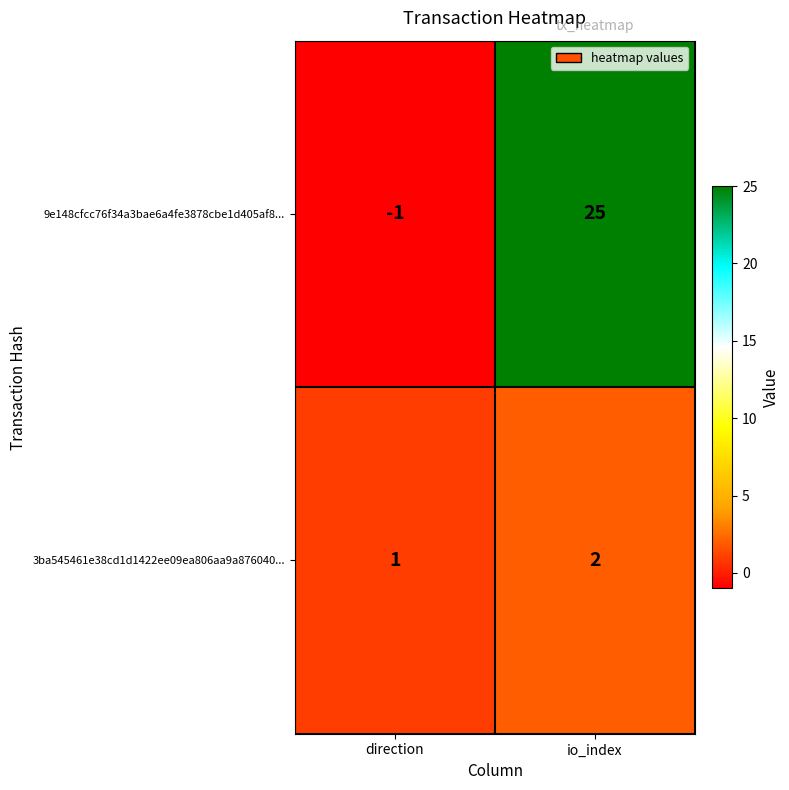

At which label does 9e148cfcc76f34a3bae6a4fe3878cbe1d405af8... reach its minimum?

direction